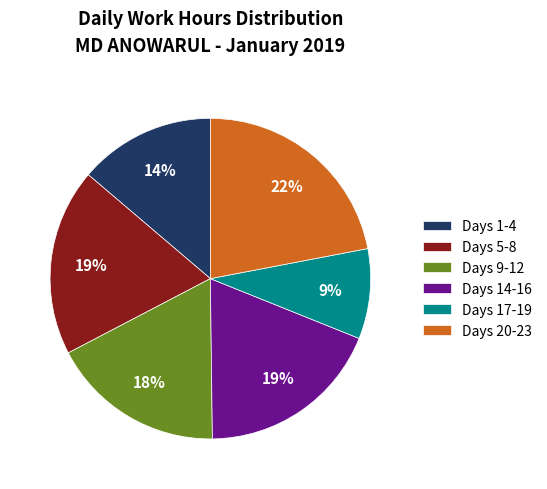

What is the smallest slice in the pie chart?

Days 17-19